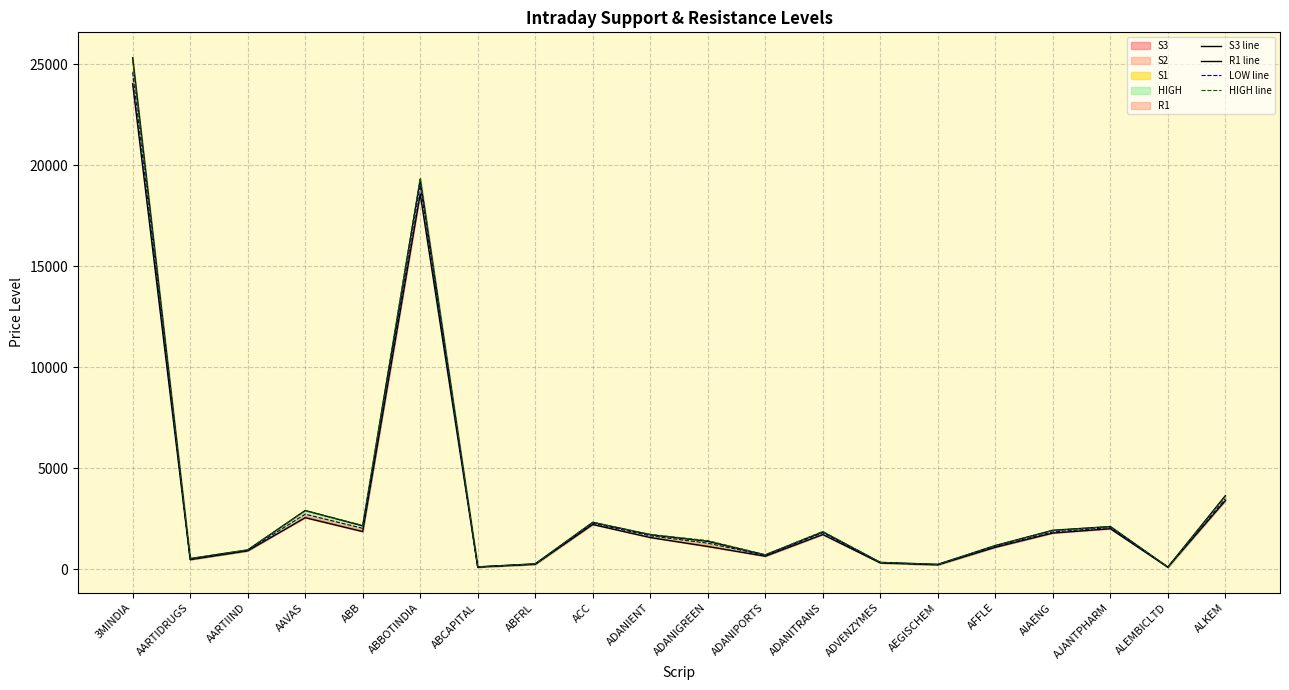

The value of HIGH line at ADVENZYMES is 461.8. True or false?

False